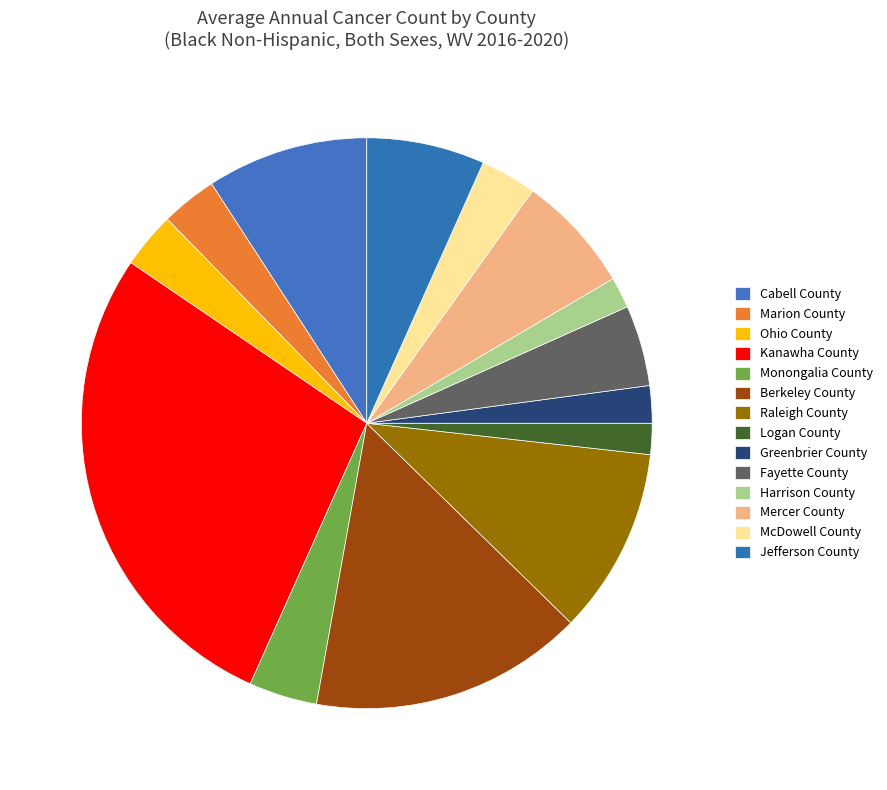

How many slices are in this pie chart?

14